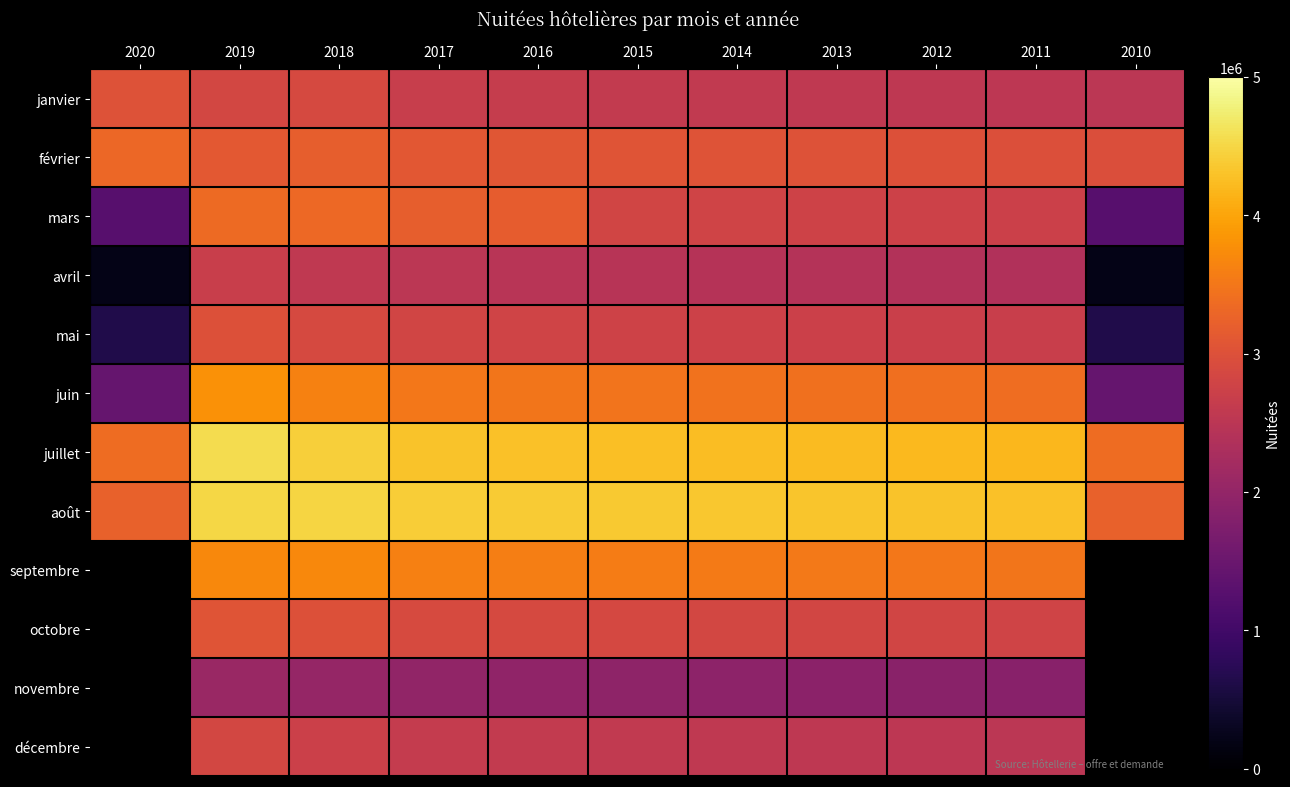

Reading right to left, list all the values displayed in this chart.

janvier: 2010=2500000	2011=2520000	2012=2540000	2013=2560000	2014=2580000	2015=2600000	2016=2650000	2017=2672000	2018=2871590	2019=2836384	2020=3016116
février: 2010=2960000	2011=2980000	2012=3000000	2013=3020000	2014=3040000	2015=3060000	2016=3080000	2017=3100000	2018=3194275	2019=3113363	2020=3312404
mars: 2010=1264231	2011=2720000	2012=2740000	2013=2760000	2014=2780000	2015=2800000	2016=3180000	2017=3200000	2018=3328071	2019=3352687	2020=1264231
avril: 2010=204564	2011=2380000	2012=2400000	2013=2420000	2014=2440000	2015=2460000	2016=2480000	2017=2500000	2018=2576811	2019=2676948	2020=204564
mai: 2010=625054	2011=2680000	2012=2700000	2013=2720000	2014=2740000	2015=2760000	2016=2780000	2017=2800000	2018=2874763	2019=3006949	2020=625054
juin: 2010=1443065	2011=3380000	2012=3400000	2013=3420000	2014=3440000	2015=3460000	2016=3480000	2017=3500000	2018=3613500	2019=3800082	2020=1443065
juillet: 2010=3361942	2011=4180000	2012=4200000	2013=4220000	2014=4240000	2015=4260000	2016=4280000	2017=4300000	2018=4422988	2019=4568810	2020=3361942
août: 2010=3241364	2011=4280000	2012=4300000	2013=4320000	2014=4340000	2015=4360000	2016=4380000	2017=4400000	2018=4478634	2019=4505292	2020=3241364
septembre: 2010=0	2011=3480000	2012=3500000	2013=3520000	2014=3540000	2015=3560000	2016=3580000	2017=3600000	2018=3694903	2019=3705035	2020=0
octobre: 2010=0	2011=2780000	2012=2800000	2013=2820000	2014=2840000	2015=2860000	2016=2880000	2017=2900000	2018=2998715	2019=3060503	2020=0
novembre: 2010=0	2011=1860000	2012=1880000	2013=1900000	2014=1920000	2015=1940000	2016=1960000	2017=1980000	2018=2025429	2019=2085854	2020=0
décembre: 2010=0	2011=2510000	2012=2530000	2013=2550000	2014=2570000	2015=2590000	2016=2610000	2017=2631626	2018=2727098	2019=2850132	2020=0